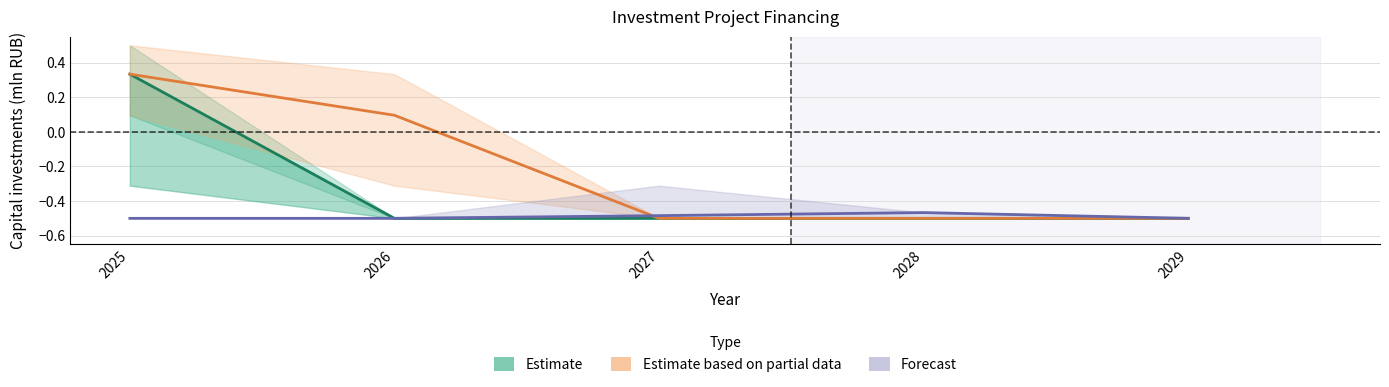

Reading left to right, what are all the values shown in this chart?

Estimate: 2025=0.3	2026=-0.5	2027=-0.5	2028=-0.5	2029=-0.5
Estimate based on partial data: 2025=0.3	2026=0.1	2027=-0.5	2028=-0.5	2029=-0.5
Forecast: 2025=-0.5	2026=-0.5	2027=-0.5	2028=-0.5	2029=-0.5